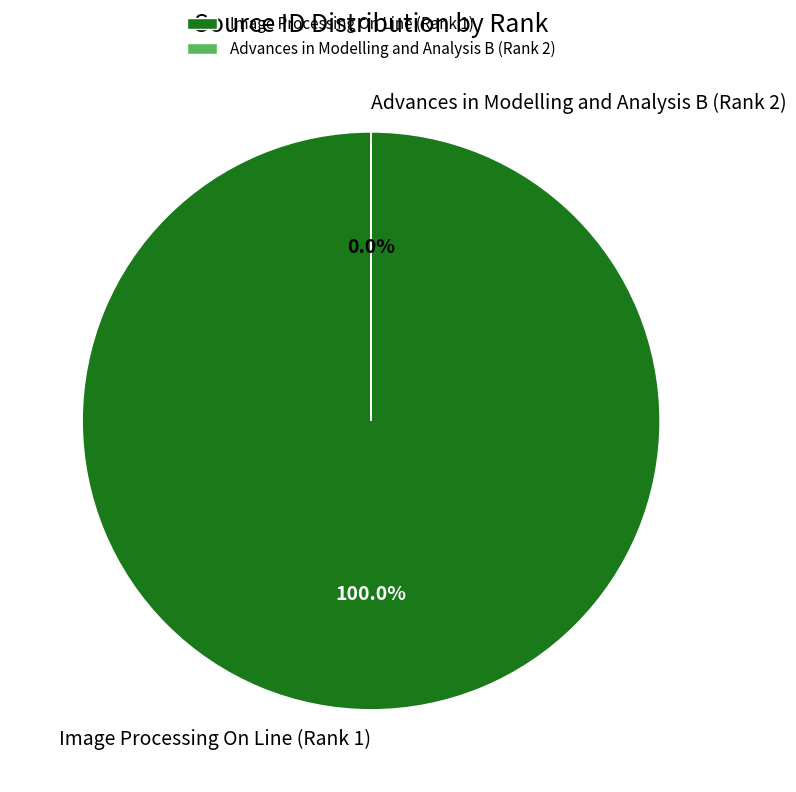

True or false: Image Processing On Line (Rank 1) accounts for 99% of the total.

False